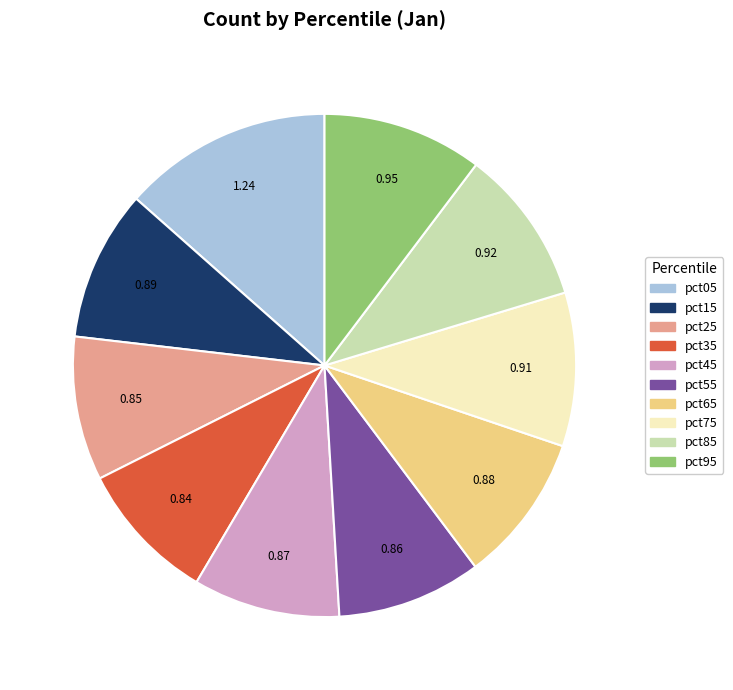

Do pct35 and pct55 together represent more than half of the pie?

No